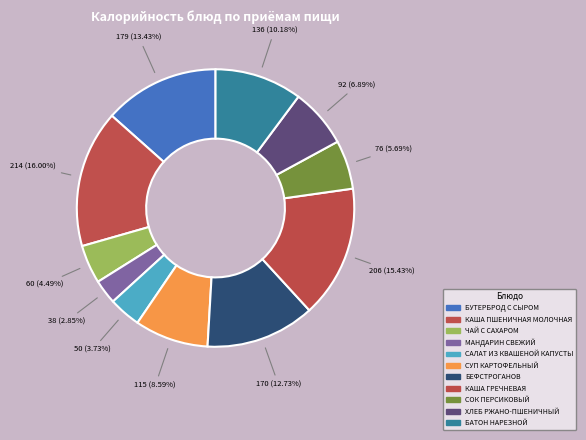

True or false: СУП КАРТОФЕЛЬНЫЙ accounts for 9% of the total.

True